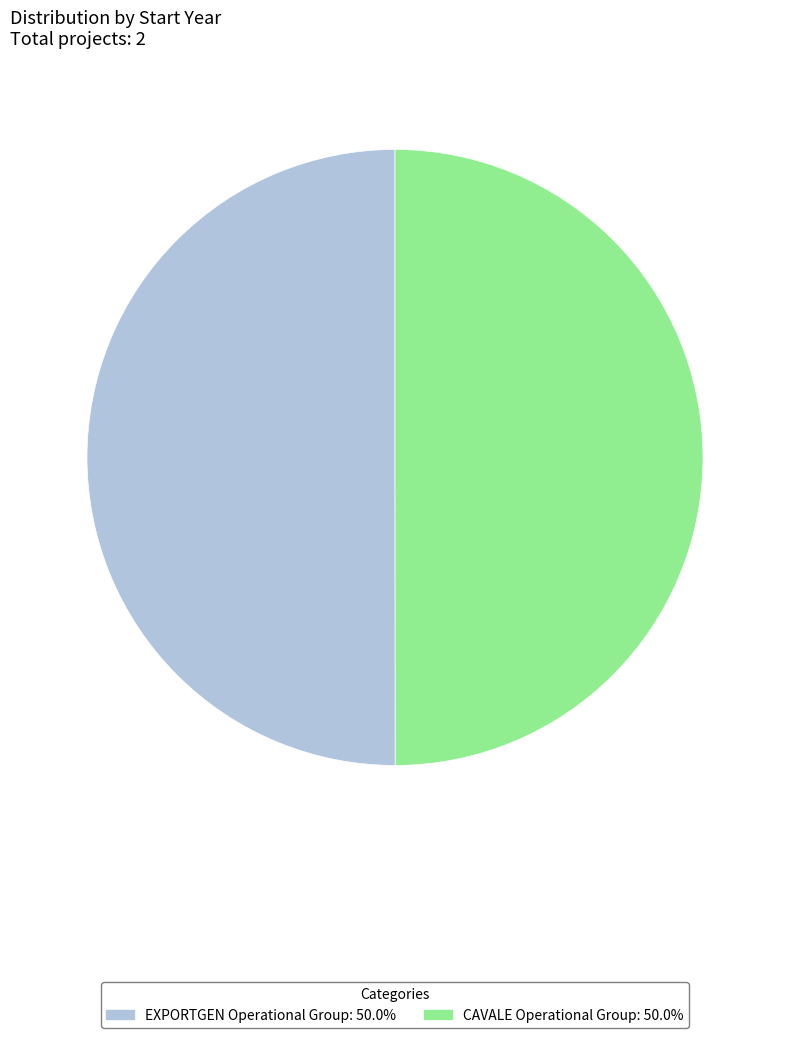

Is the sum of CAVALE Operational Group and EXPORTGEN Operational Group greater than half?

Yes